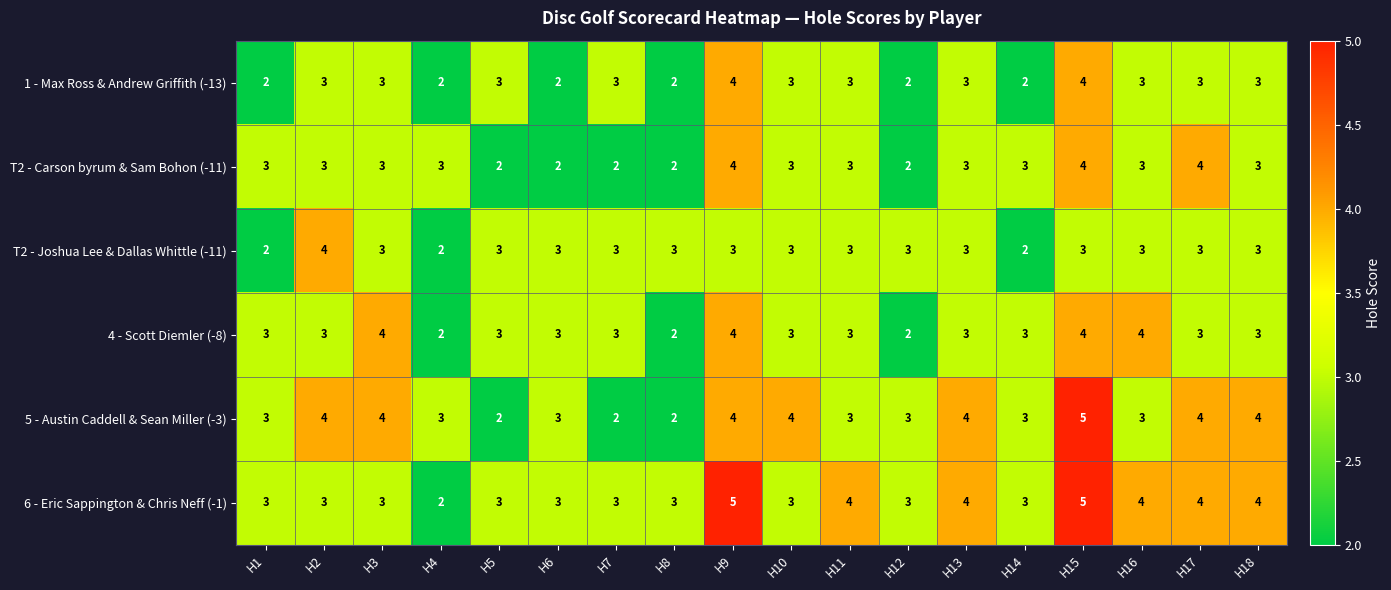

What is the maximum value shown in the chart?

5